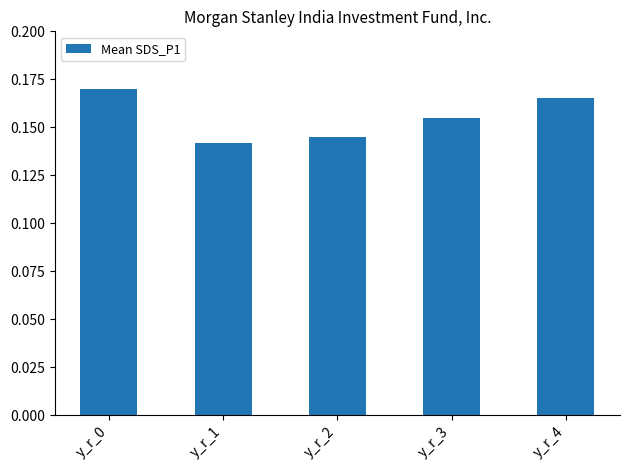

True or false: the data shows 0.3 at y_r_4.

False